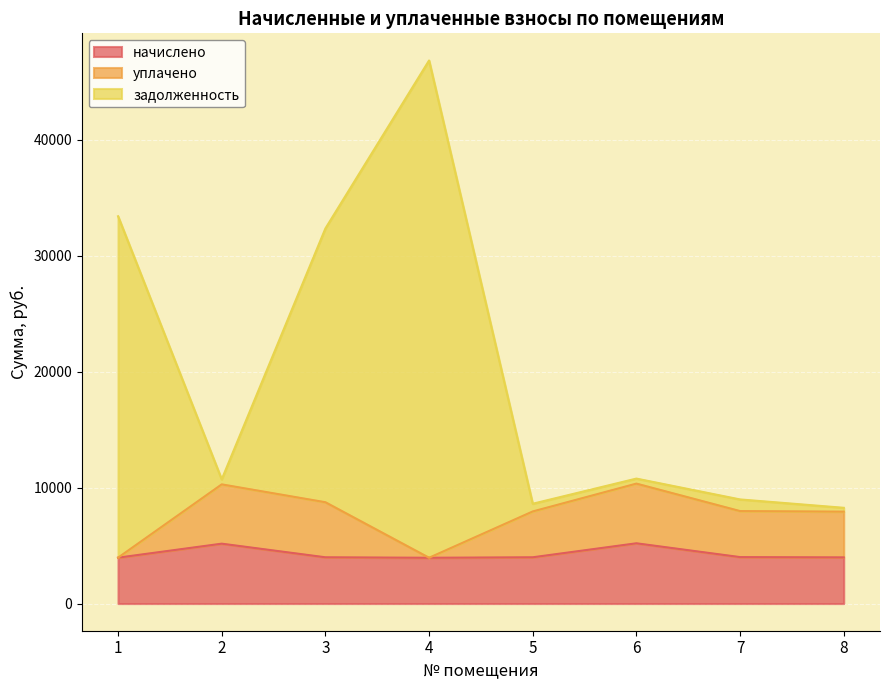

What is the difference between the maximum and minimum values in the задолженность series?

38593.3